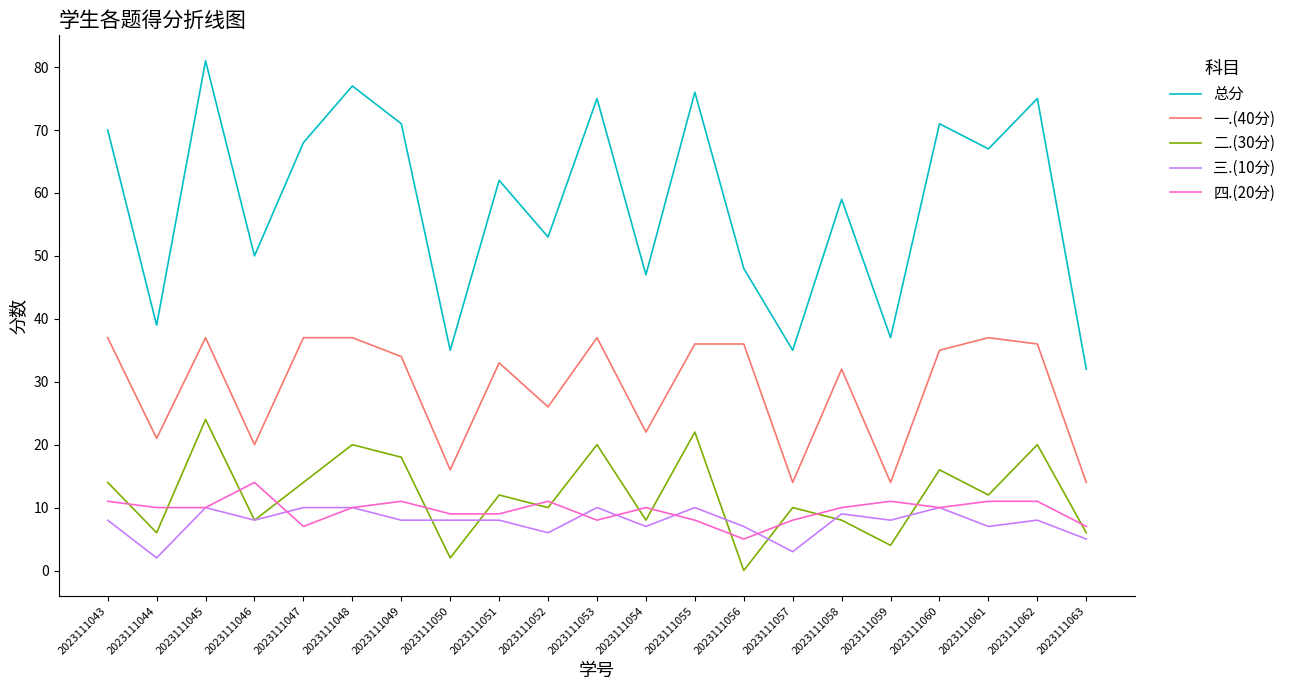

What is the total value across all series at 2023111044?

78